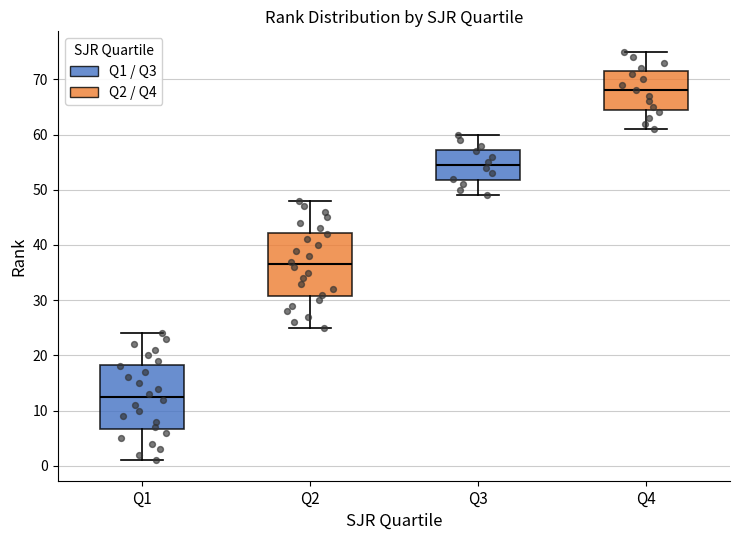

Reading left to right, transcribe this box plot: for each box, give where its median line is, the range the box spans, and where its two whiskers end, as read against the y-axis. The values are not printed on the chart, so give them approximately, as read against the axis.

Q1: median 13, box 7 to 18, whiskers 1 to 24
Q2: median 37, box 31 to 42, whiskers 25 to 48
Q3: median 55, box 52 to 57, whiskers 49 to 60
Q4: median 68, box 65 to 72, whiskers 61 to 75